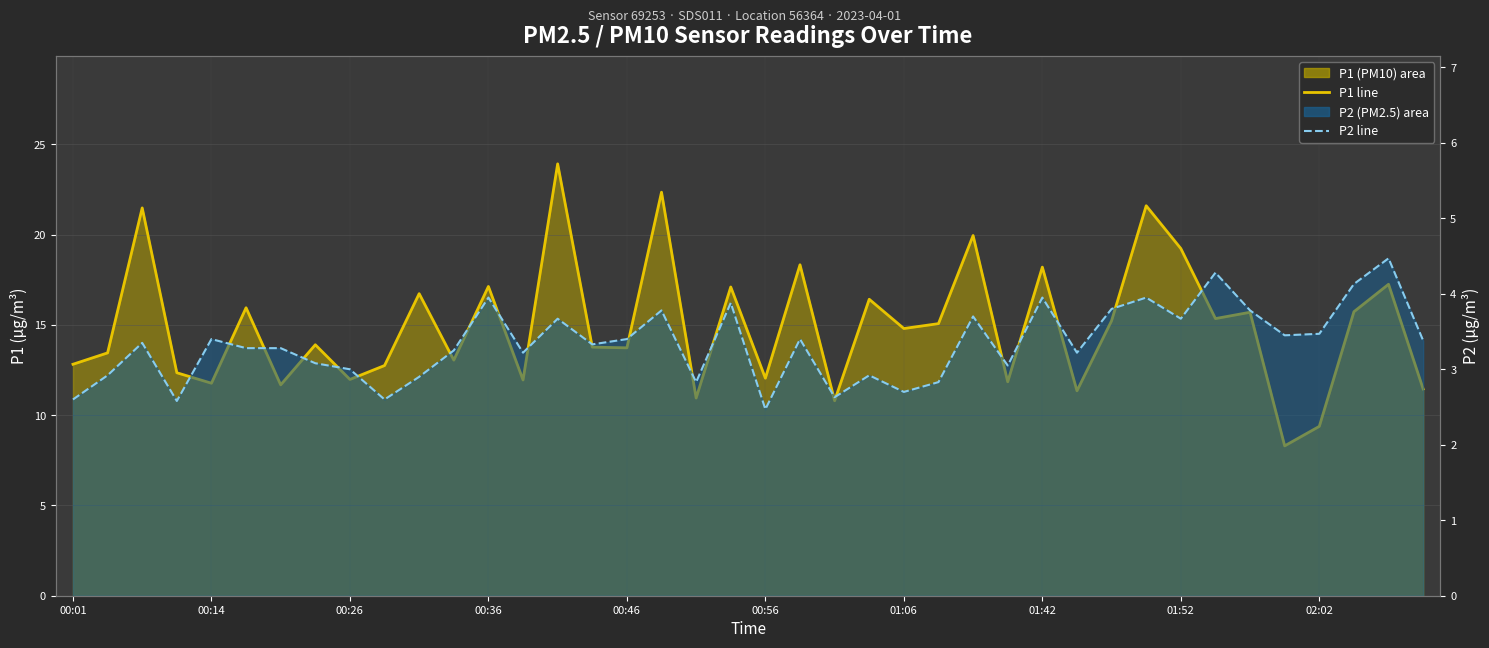

What is the value of the P1 mean line point at the 16th from the left?

13.8